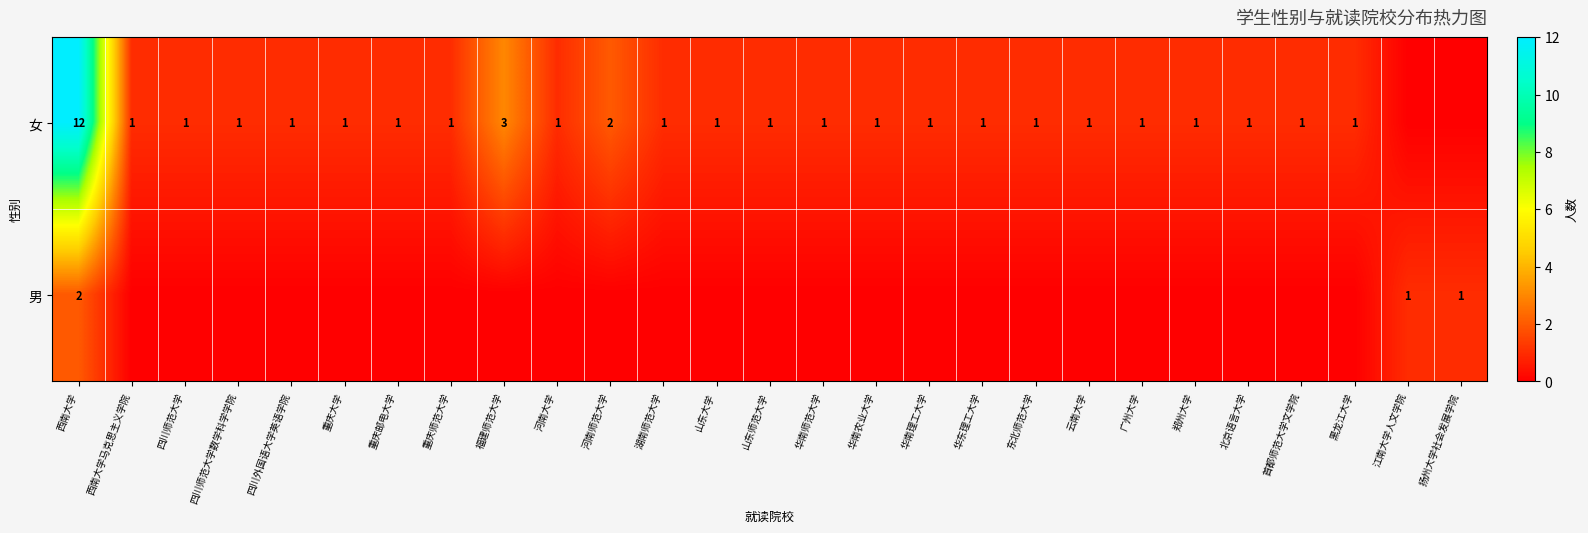

What is the difference between the highest and lowest values at 东北师范大学?

1